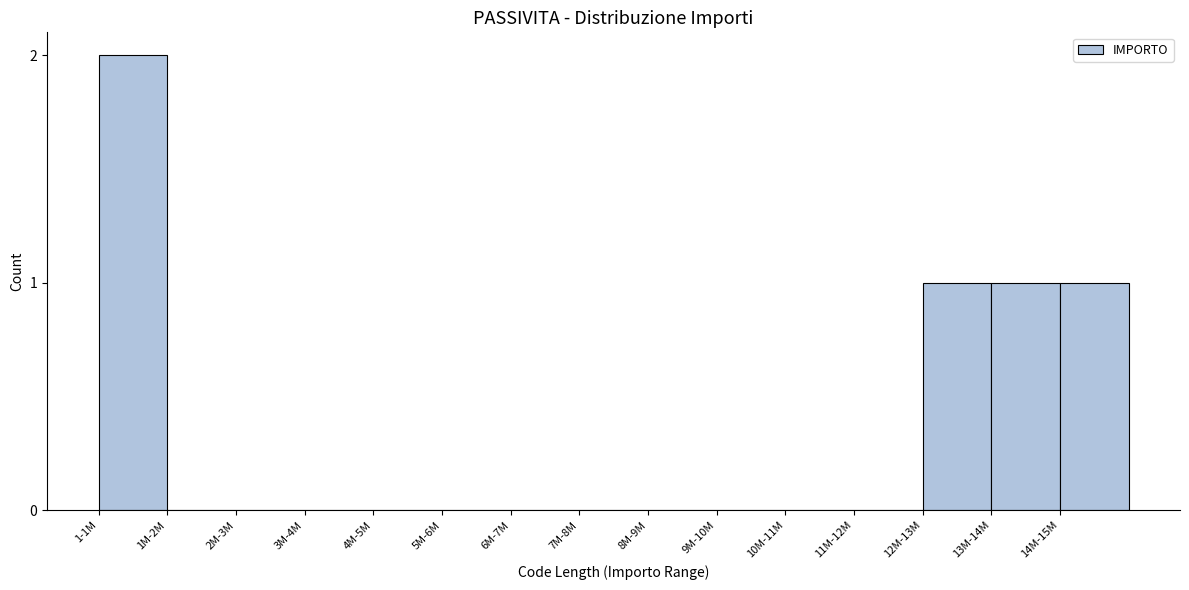

Reading right to left, extract all data points from this chart.

14M-15M=1	13M-14M=1	12M-13M=1	11M-12M=0	10M-11M=0	9M-10M=0	8M-9M=0	7M-8M=0	6M-7M=0	5M-6M=0	4M-5M=0	3M-4M=0	2M-3M=0	1M-2M=0	1-1M=2